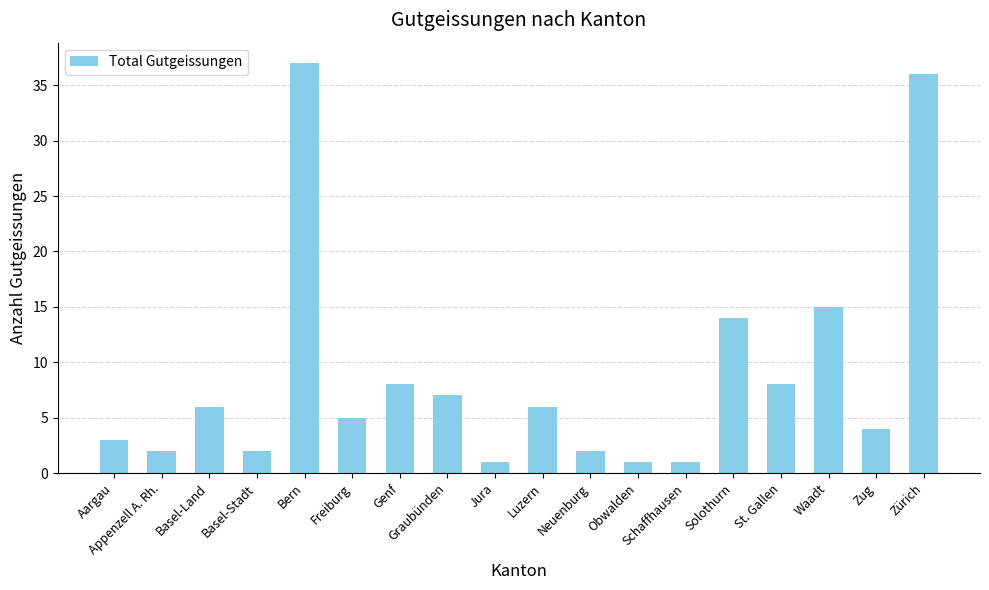

Reading right to left, transcribe all the data shown in this chart.

36	4	15	8	14	1	1	2	6	1	7	8	5	37	2	6	2	3